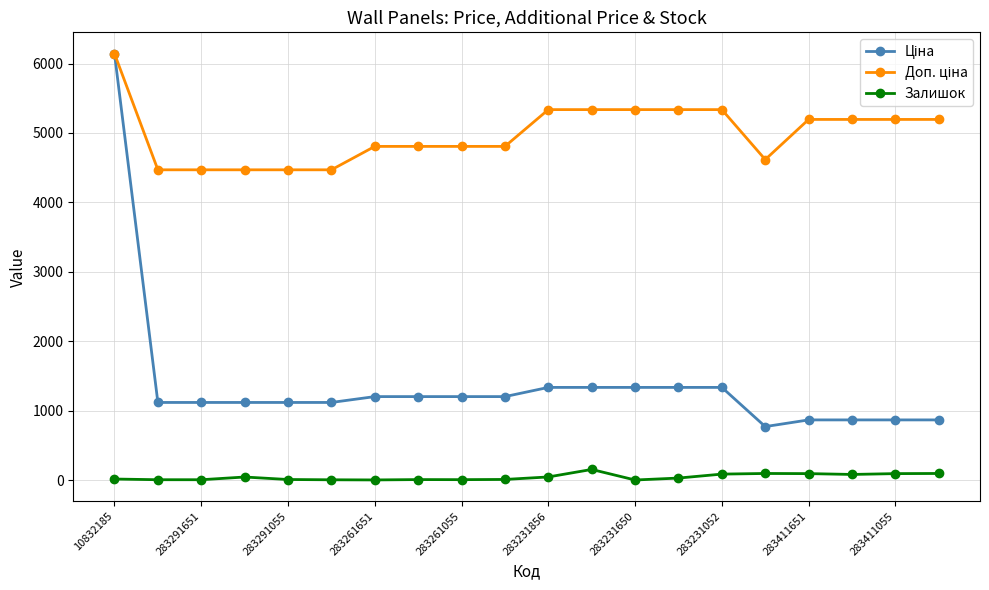

At how many categories does at least one series exceed 349?

20